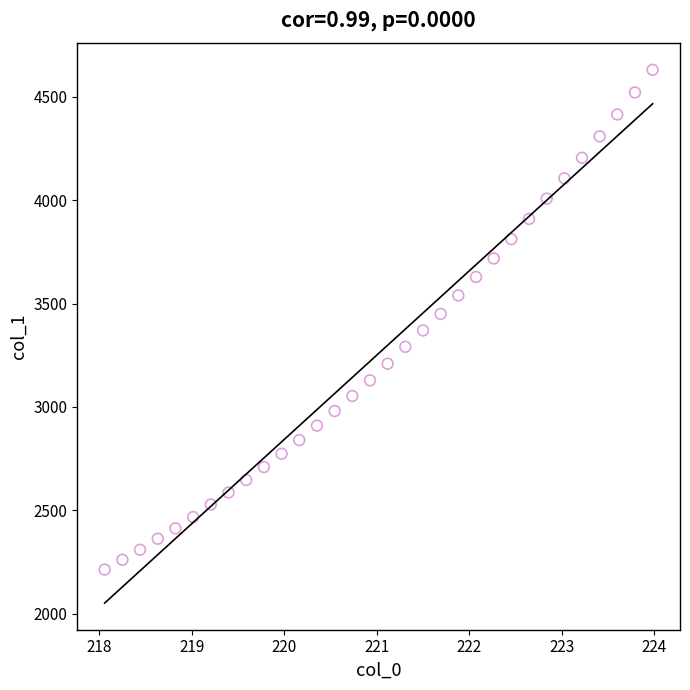

What is the range of X values (max minus min)?

5.9